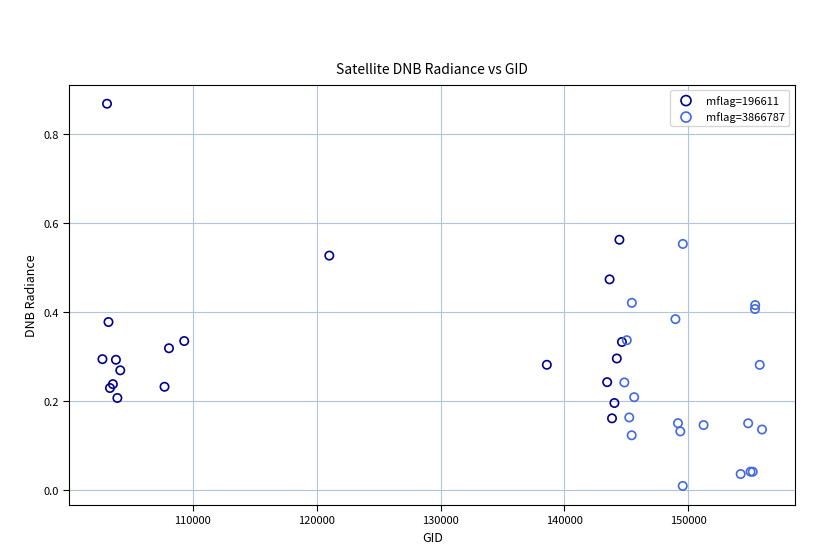

Which series reaches the maximum Y coordinate?

mflag=196611